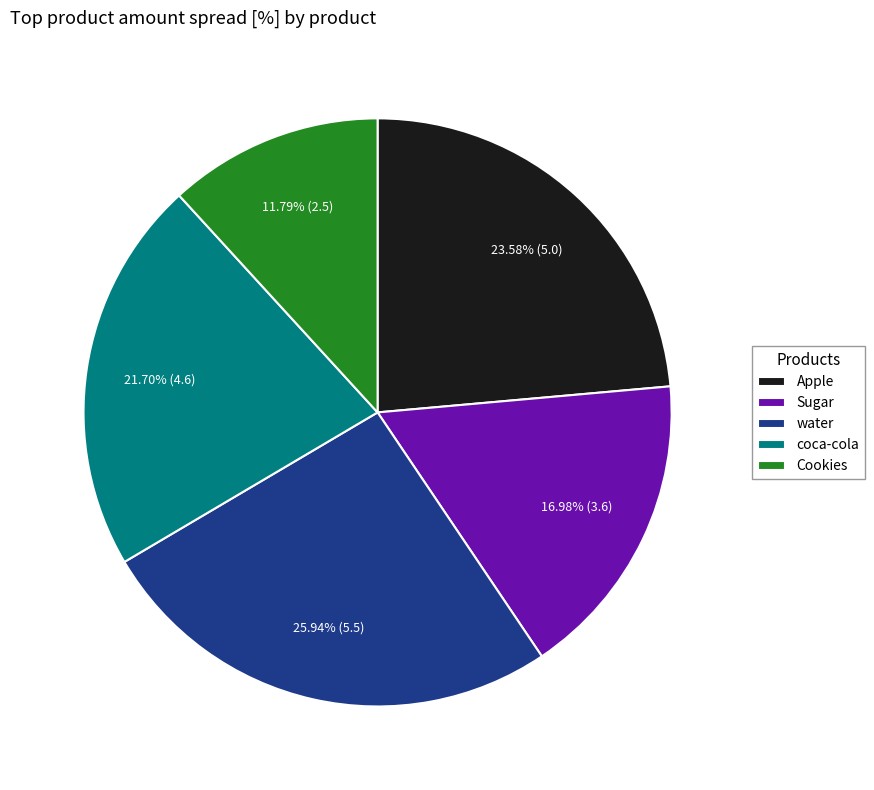

To the nearest percent, what percentage of the pie is Cookies?

12%